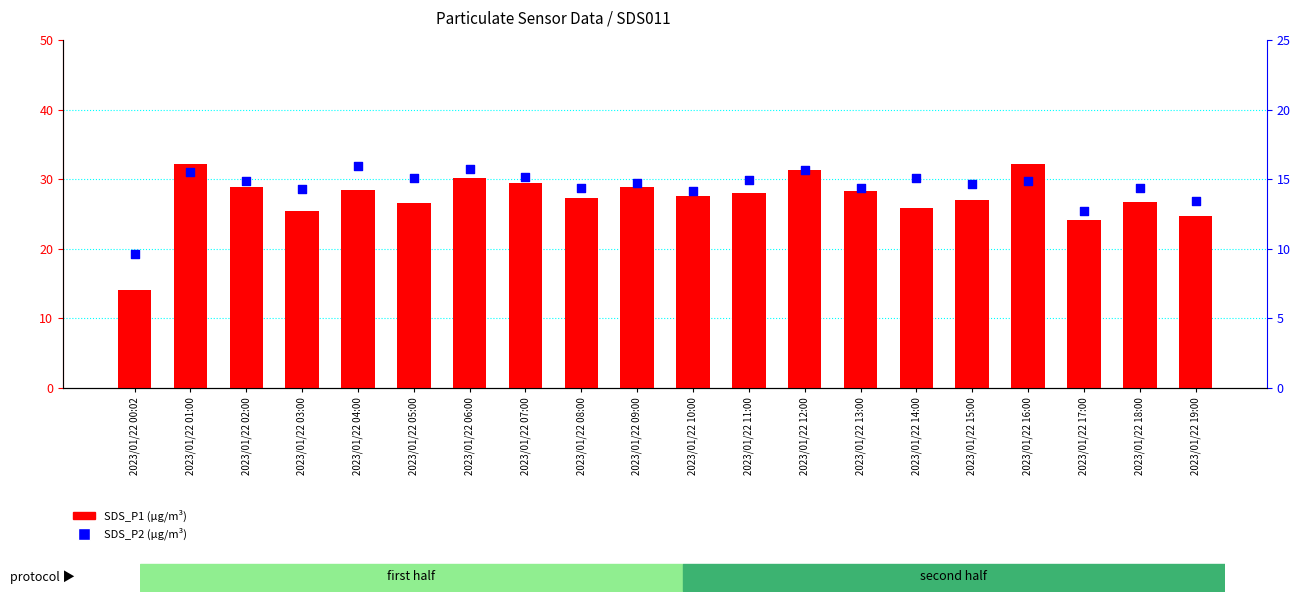

At how many categories does at least one series exceed 16?

19